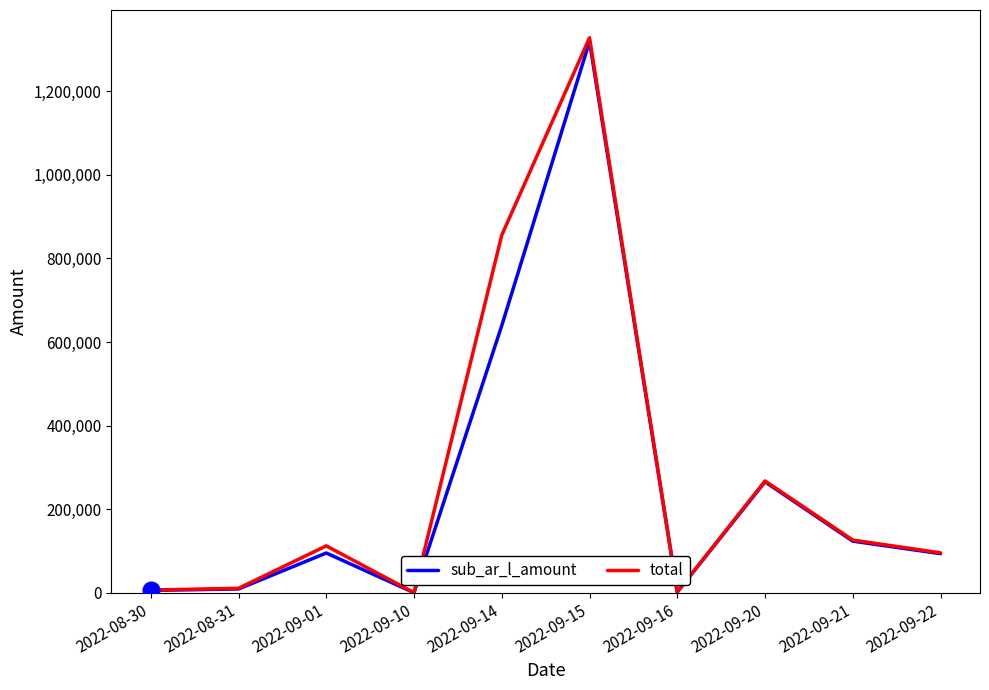

At 2022-09-14, list the series in order from smallest to largest.

sub_ar_l_amount, total